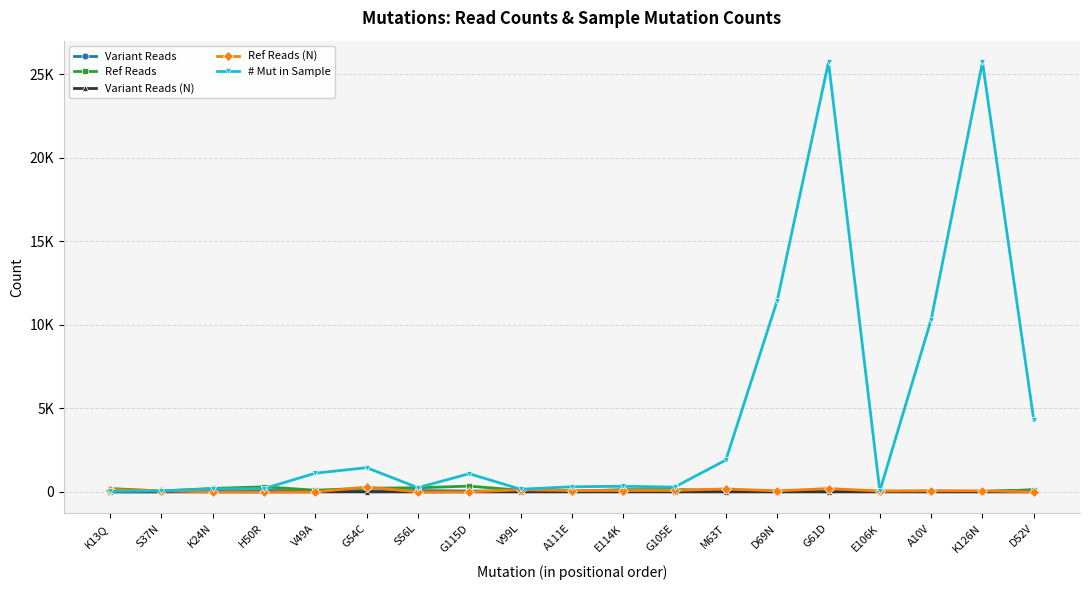

At K24N, list the series in order from largest to smallest.

Ref Reads, # Mut in Sample, Variant Reads, Variant Reads (N), Ref Reads (N)